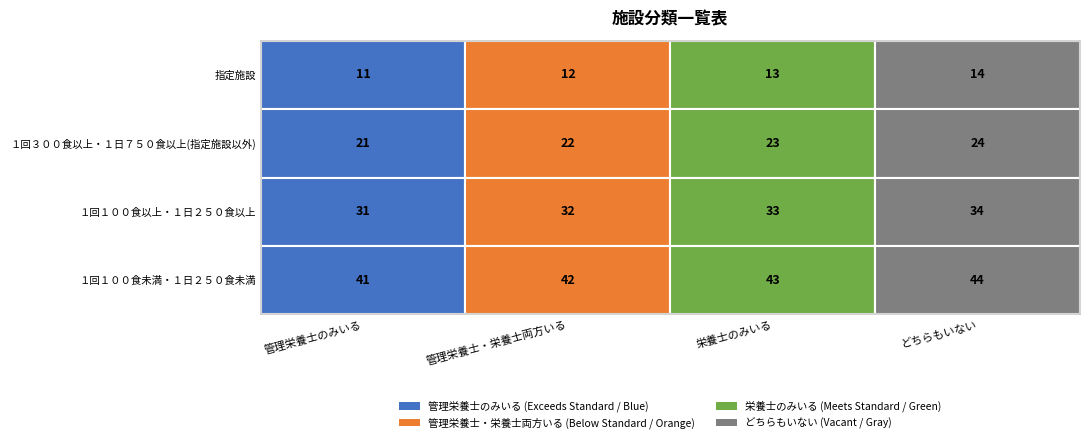

At which label does どちらもいない reach its peak?

１回１００食未満・１日２５０食未満